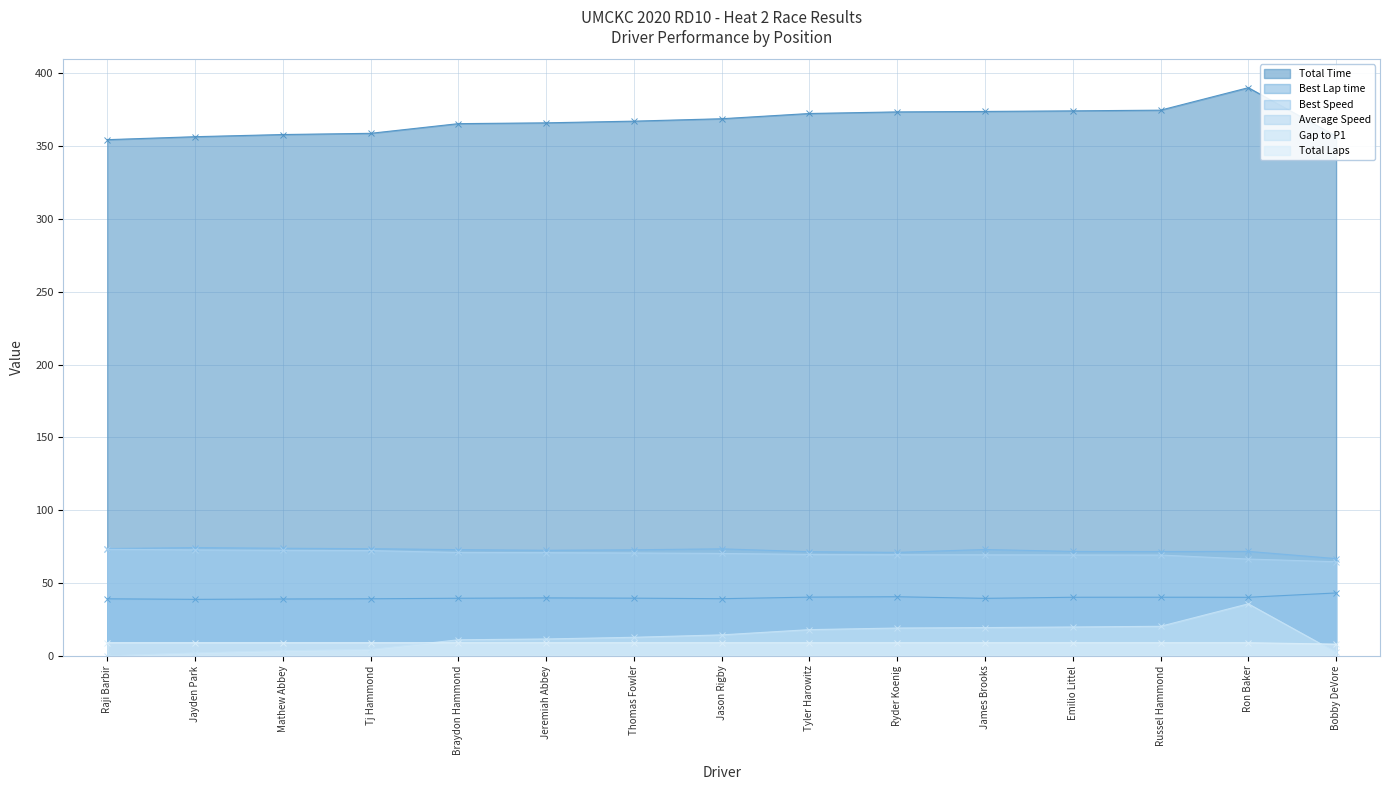

At which label does Average Speed first exceed 70?

Raji Barbir